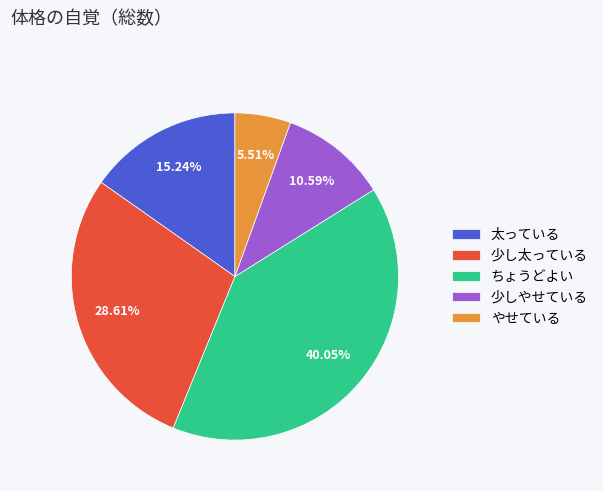

Does any single category account for the majority?

No